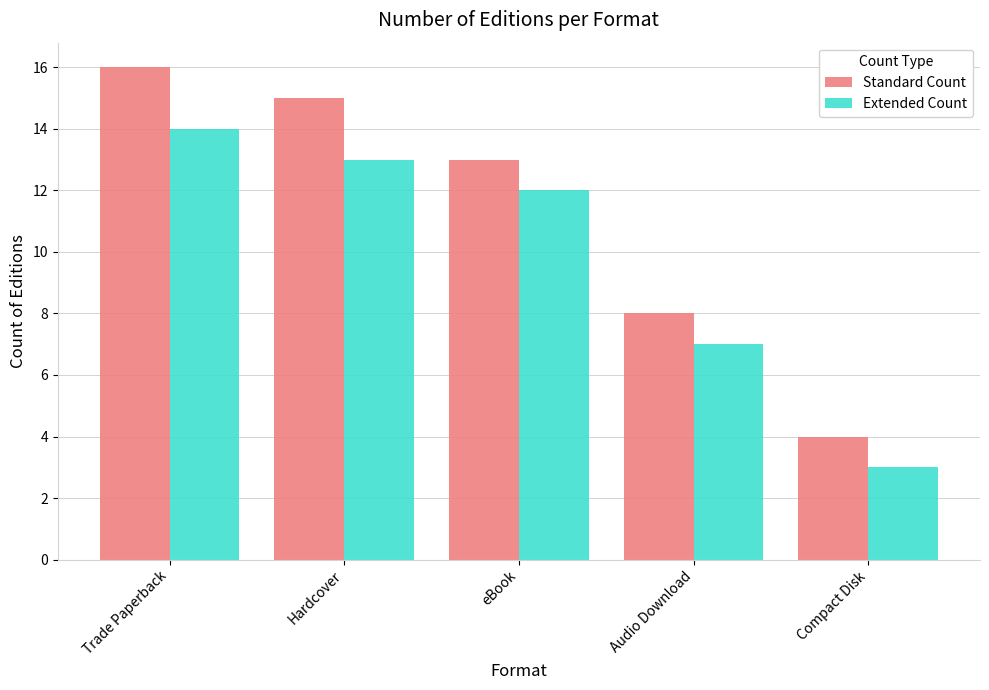

How many groups of bars are there?

5